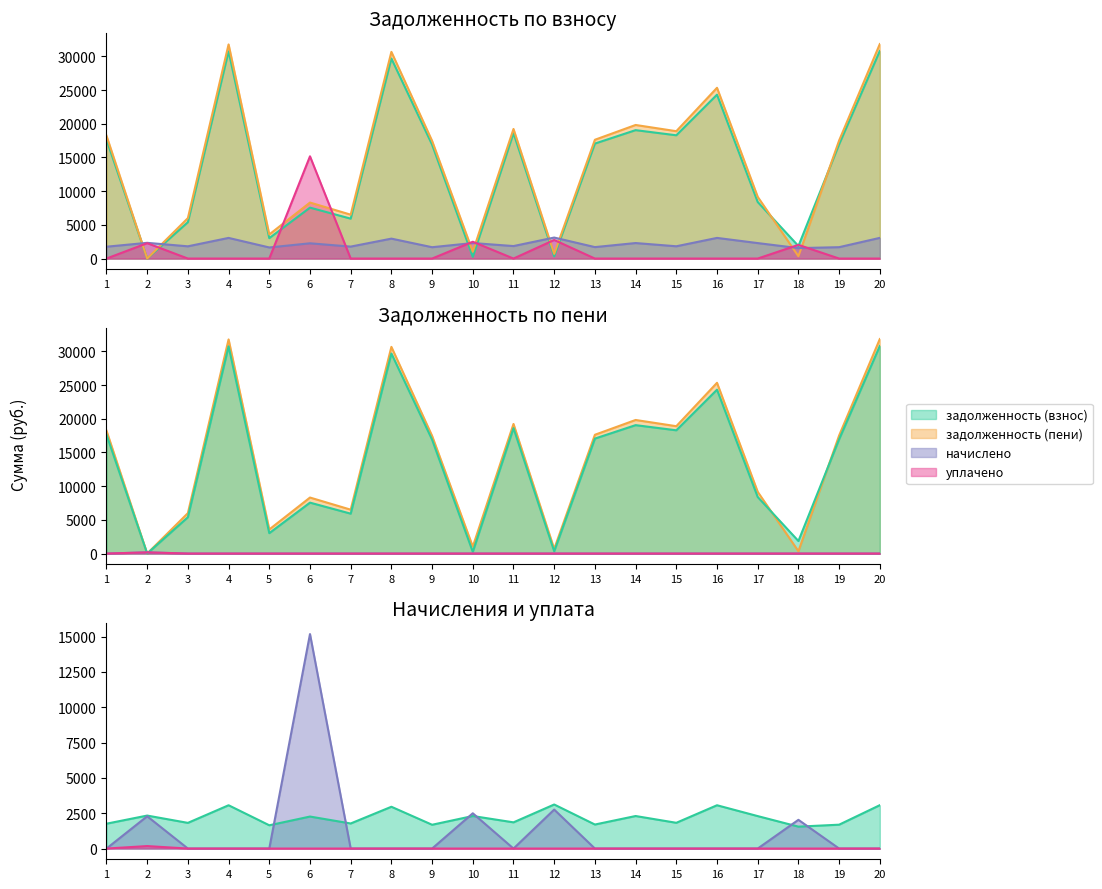

Reading left to right, extract all data points from this chart.

задолженность (взнос): 1=17649.7	2=0.0	3=5394.0	4=30753.4	5=3028.2	6=7556.8	7=5921.2	8=29683.7	9=16900.9	10=255.1	11=18612.4	12=339.2	13=17061.5	14=19055.2	15=18291.6	16=24318.0	17=8391.5	18=1860.1	19=16954.6	20=30806.7
задолженность (пени): 1=18235.8	2=0.0	3=5999.6	4=31774.6	5=3577.0	6=8311.6	7=6512.6	8=30669.4	9=17462.1	10=1022.3	11=19230.4	12=692.6	13=17628.1	14=19822.4	15=18899.0	16=25339.2	17=9157.0	18=344.5	19=17517.5	20=31829.7
начислено: 1=1758.2	2=2333.7	3=1816.8	4=3063.6	5=1646.4	6=2264.4	7=1774.3	8=2957.0	9=1683.6	10=2301.7	11=1854.2	12=3116.9	13=1699.7	14=2301.7	15=1822.1	16=3063.6	17=2296.3	18=1550.4	19=1688.9	20=3068.9
уплачено пени: 1=0.0	2=175.7	3=0.0	4=0.0	5=0.0	6=0.0	7=0.0	8=0.0	9=0.0	10=0.0	11=0.0	12=0.0	13=0.0	14=0.0	15=0.0	16=0.0	17=0.0	18=0.0	19=0.0	20=0.0
уплачено: 1=0.0	2=2283.0	3=0.0	4=0.0	5=0.0	6=15174.0	7=0.0	8=0.0	9=0.0	10=2495.7	11=0.0	12=2756.5	13=0.0	14=0.0	15=0.0	16=0.0	17=0.0	18=2032.3	19=0.0	20=0.0
аванс (переплата): 1=0.0	2=174.8	3=0.0	4=0.0	5=0.0	6=0.0	7=0.0	8=0.0	9=0.0	10=0.0	11=0.0	12=0.0	13=0.0	14=0.0	15=0.0	16=0.0	17=0.0	18=0.0	19=0.0	20=0.0